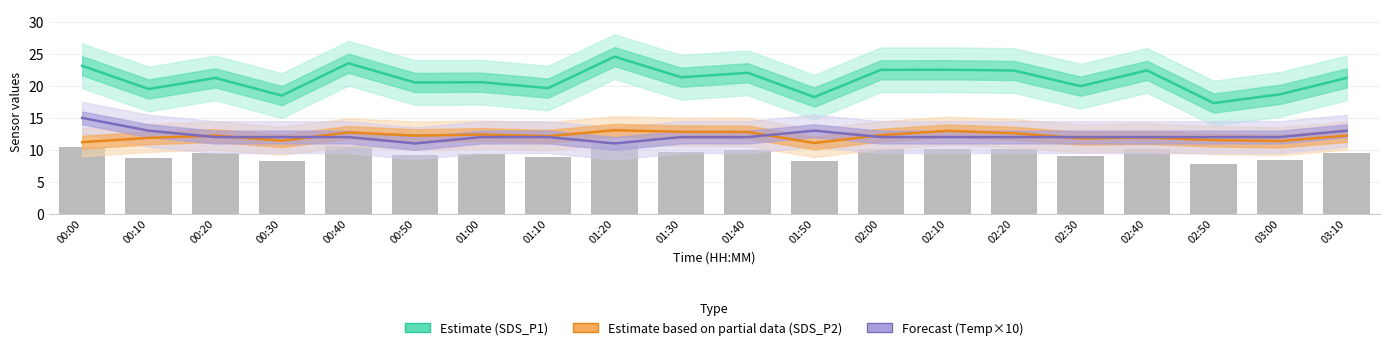

Which category has the highest value in the Forecast (Temp×10) series?

00:00